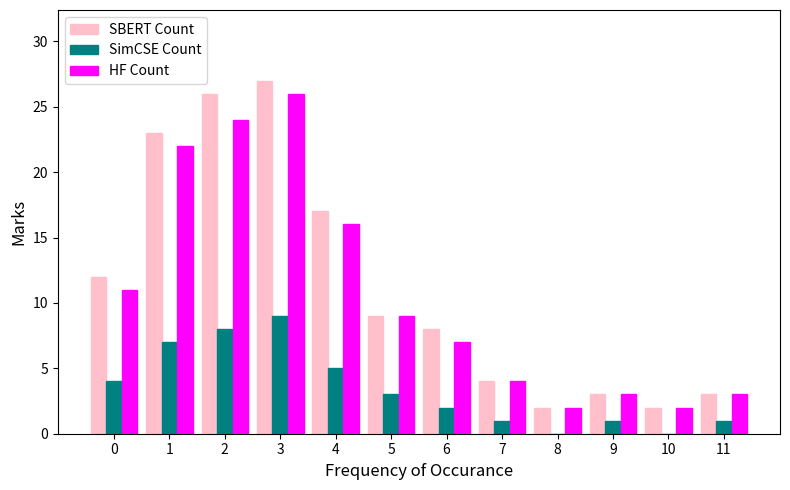

Is the value of HF Count at 11 greater than the value of SimCSE Count at 3?

No